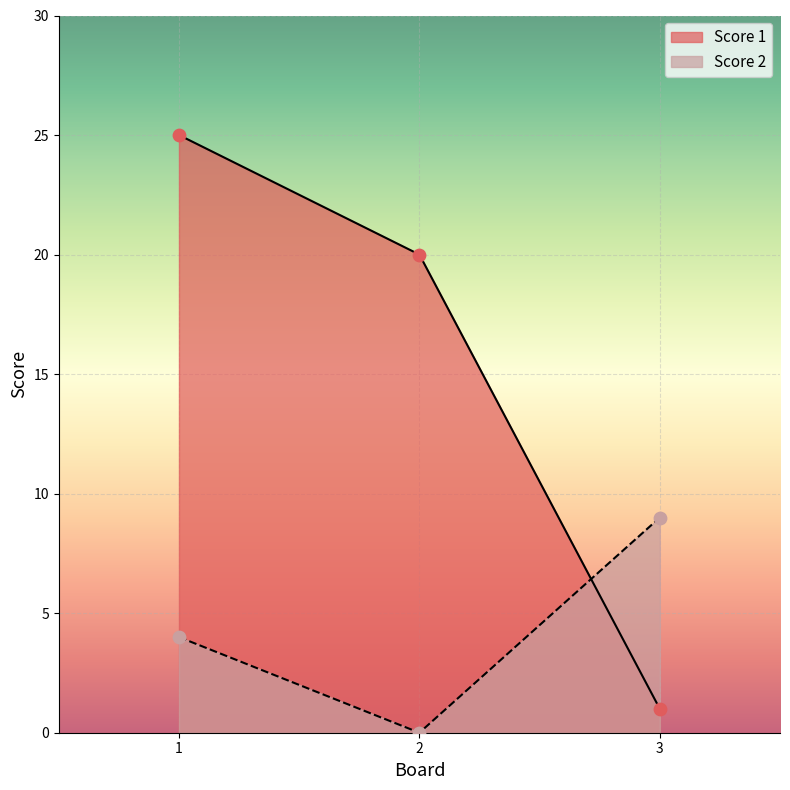

What is the total value across all series at 2?

20